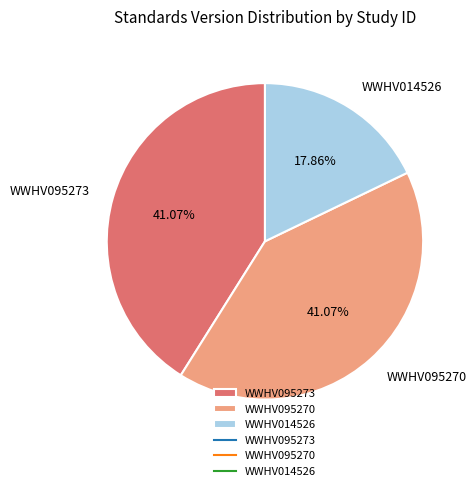

Approximately how many times larger is the value at WWHV014526 compared to WWHV095273?

0.4